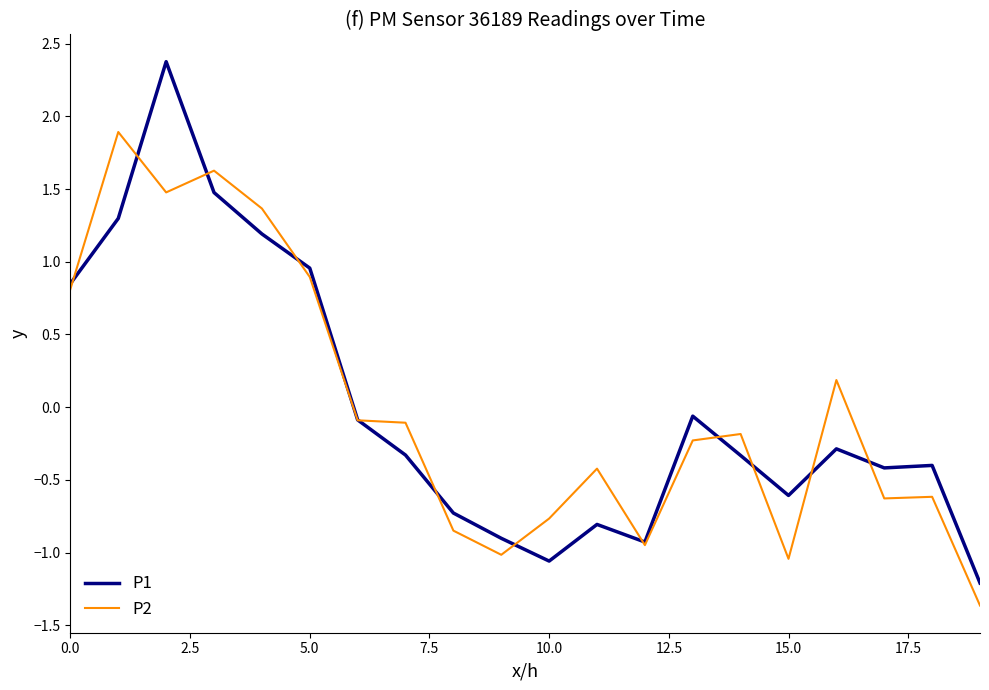

Count the number of data series in this chart.

2